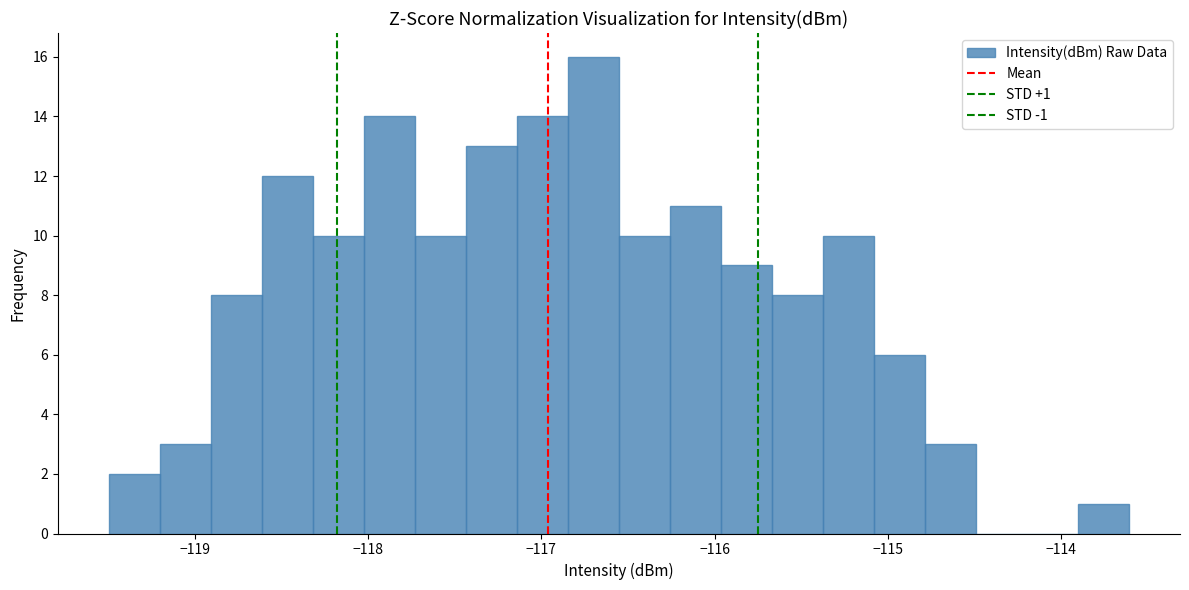

Around what value on the x-axis is the tallest bar? Give the approximate position of its centre, as read against the axis.

-116.7